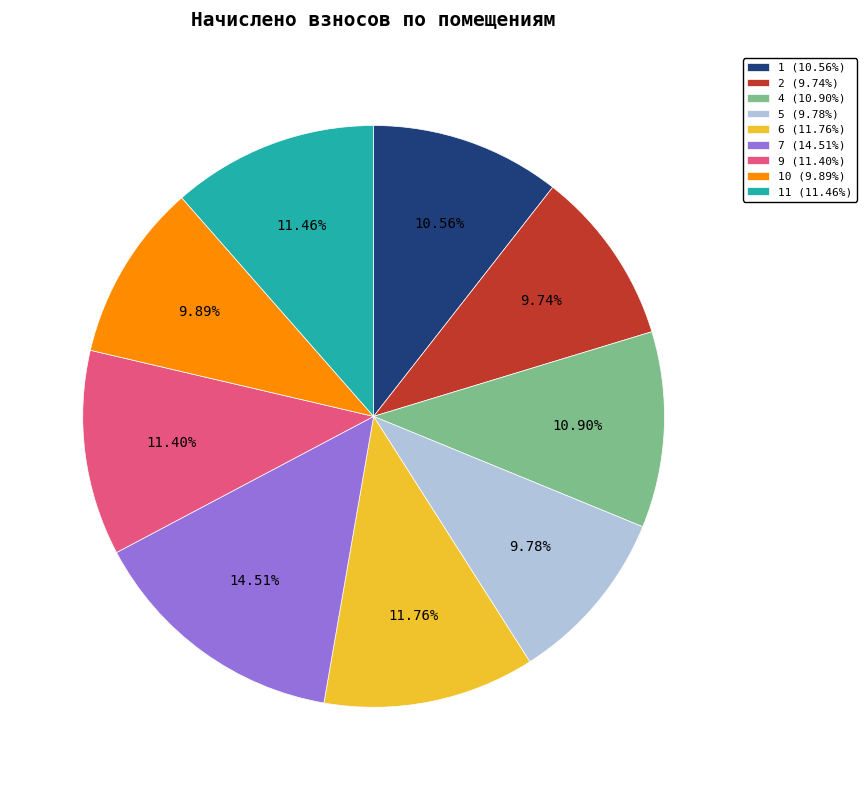

Approximately how many times larger is the value at 6 (11.76%) compared to 9 (11.40%)?

1.0